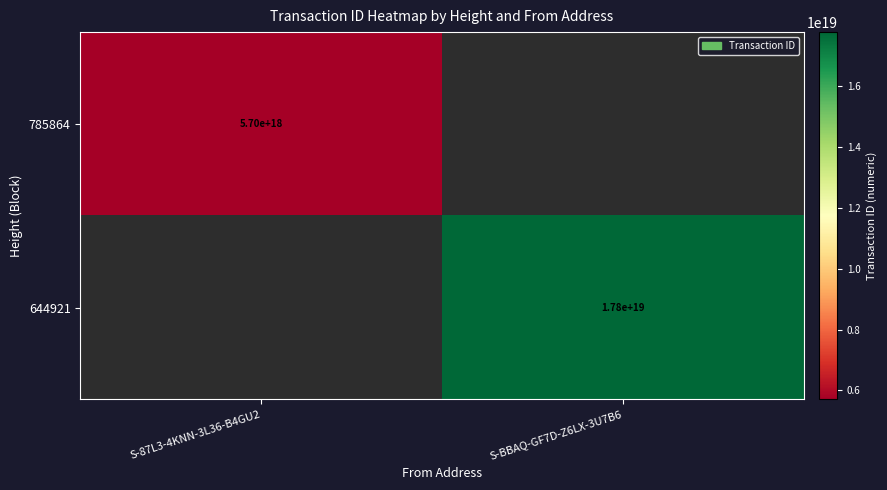

Is it true that 644921 equals 17800000000000000000 at S-BBAQ-GF7D-Z6LX-3U7B6?

True